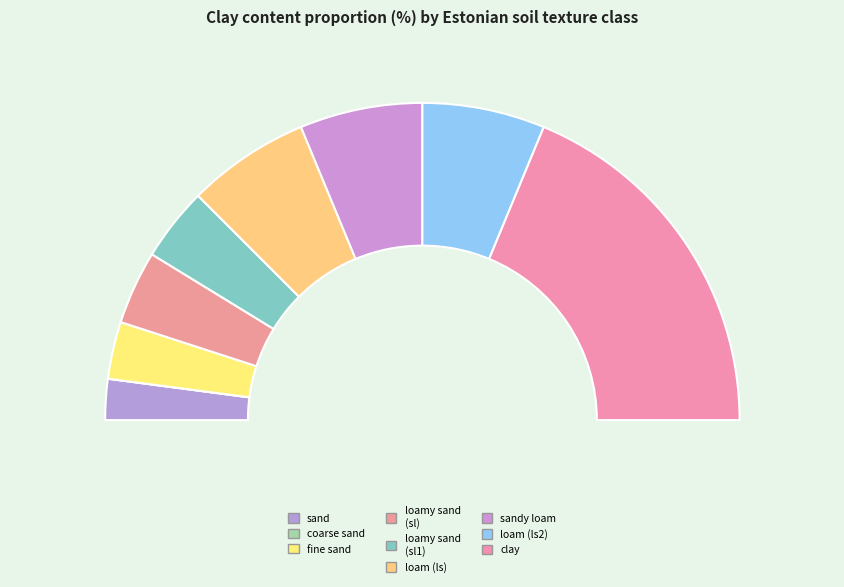

Between clay (C) and coarse sand (S), which is larger?

clay (C)